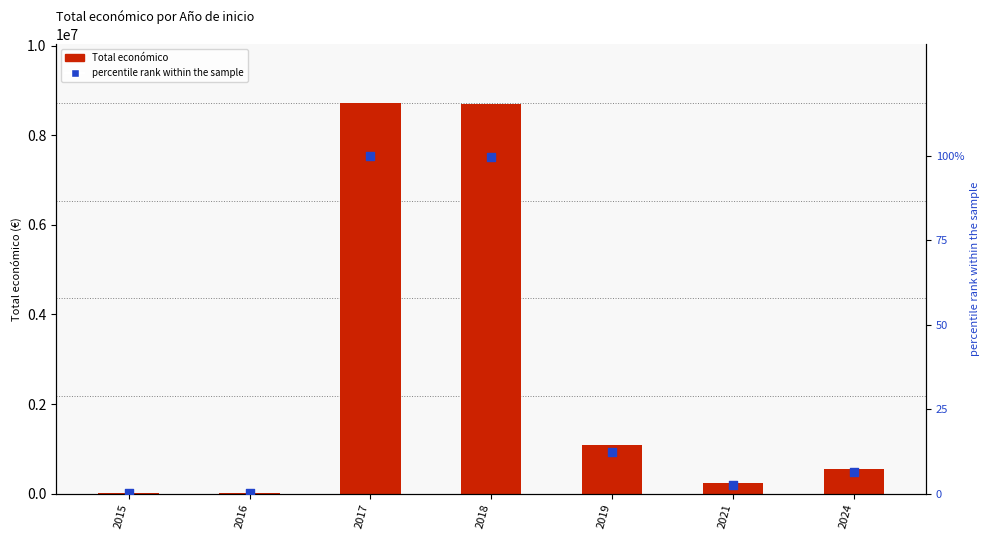

Which series has the largest total across all categories?

Total económico